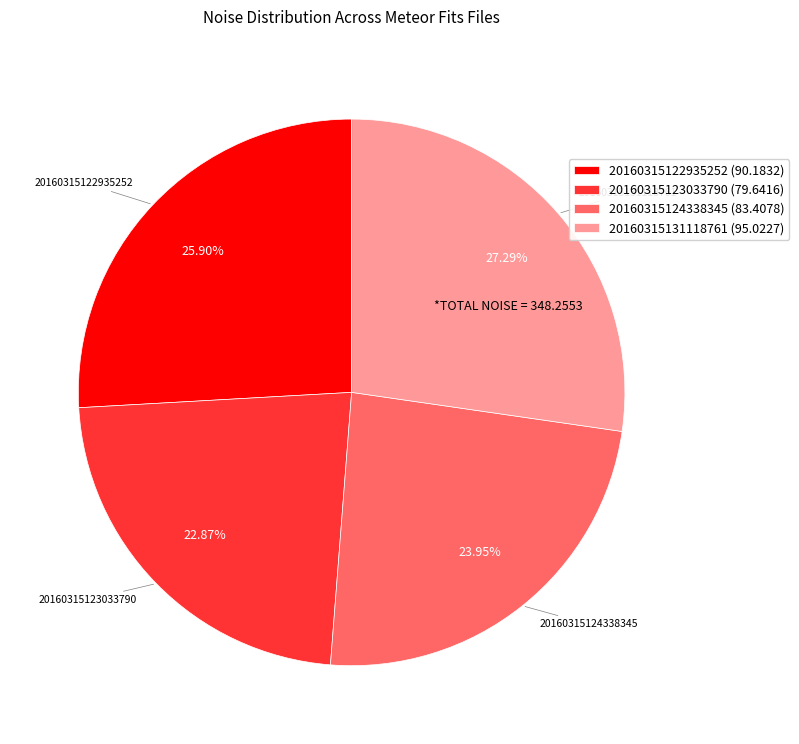

What percentage is the 20160315123033790 slice, to the nearest percent?

23%